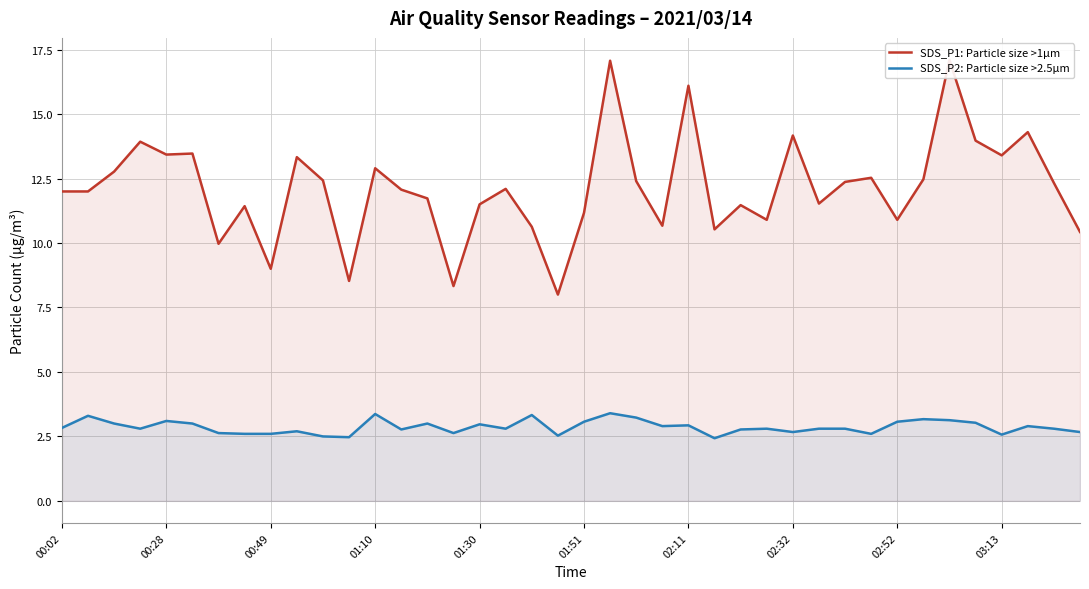

What are all the series names shown in the legend?

SDS_P1: Particle size >1µm, SDS_P2: Particle size >2.5µm